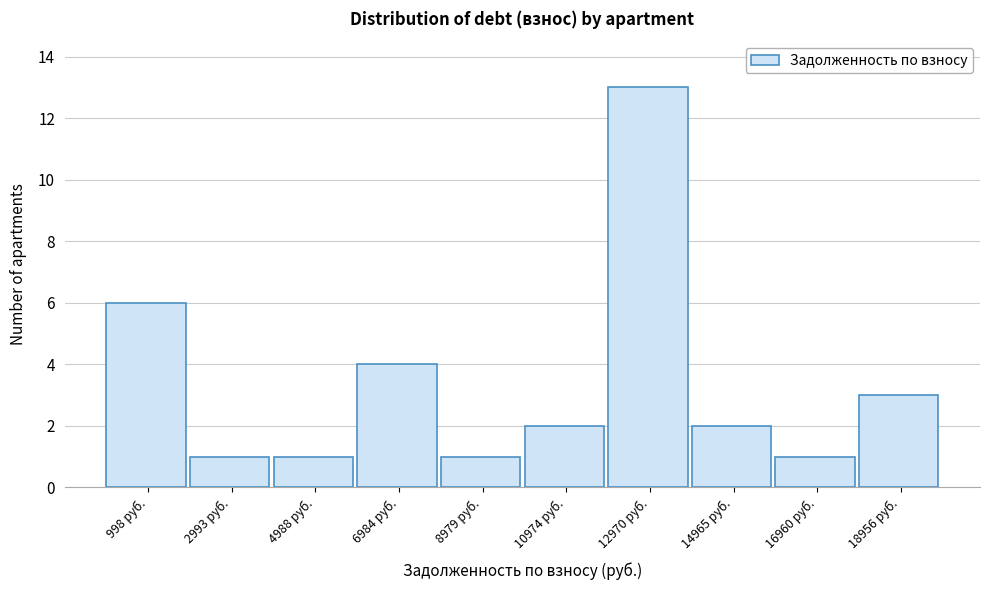

Over which range of the x-axis is the bar tallest?

12000 to 14000